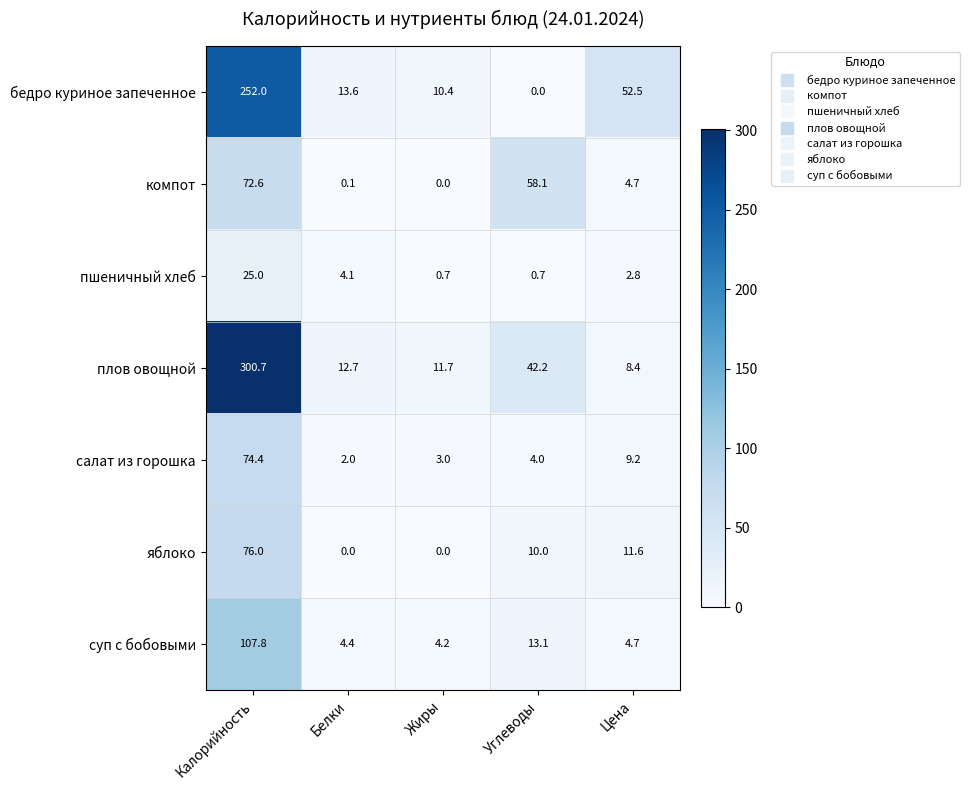

Rank the series by their maximum value, from highest to lowest.

плов овощной, бедро куриное запеченное, суп с бобовыми, яблоко, салат из горошка, компот, пшеничный хлеб